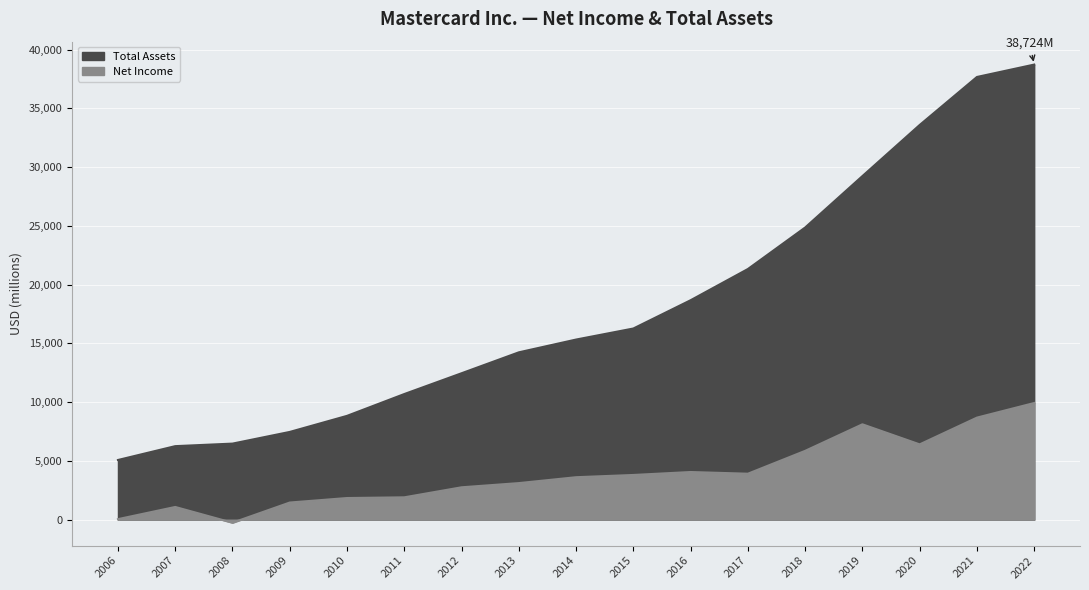

True or false: Net Income and Total Assets intersect in this chart.

False